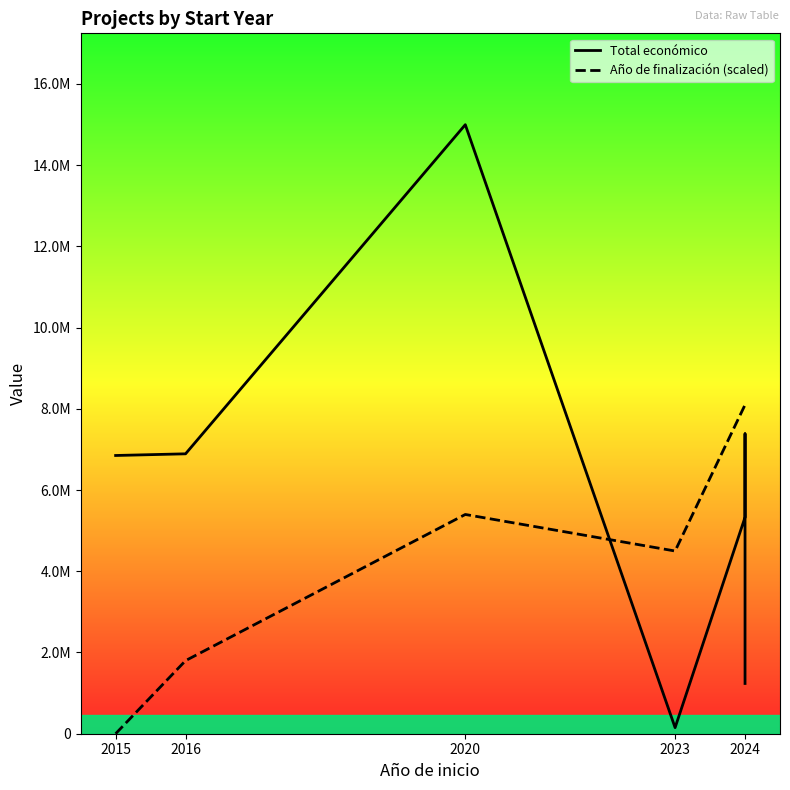

What is the sum of the Total económico values at 2024 and 2023?

7534272.0